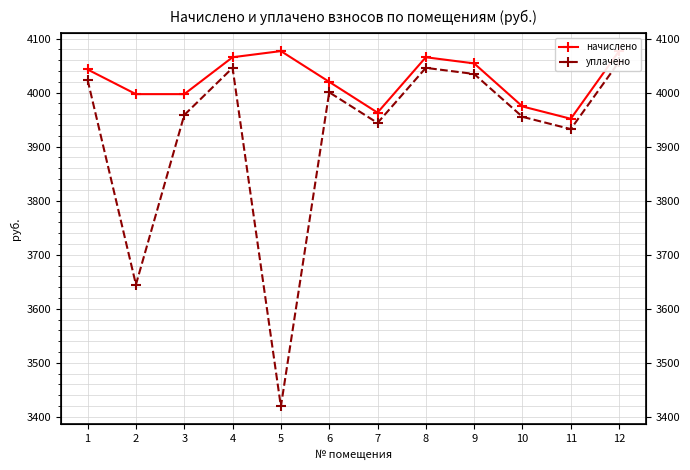

What is the sum of all начислено values?

48285.0